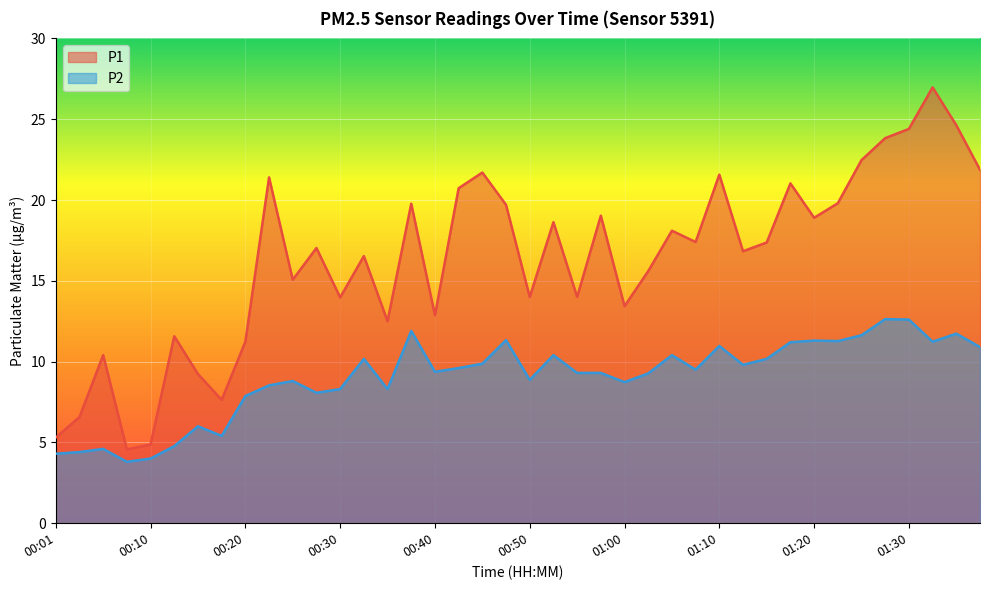

Which series changed the most between 00:10 and 00:33?

P1